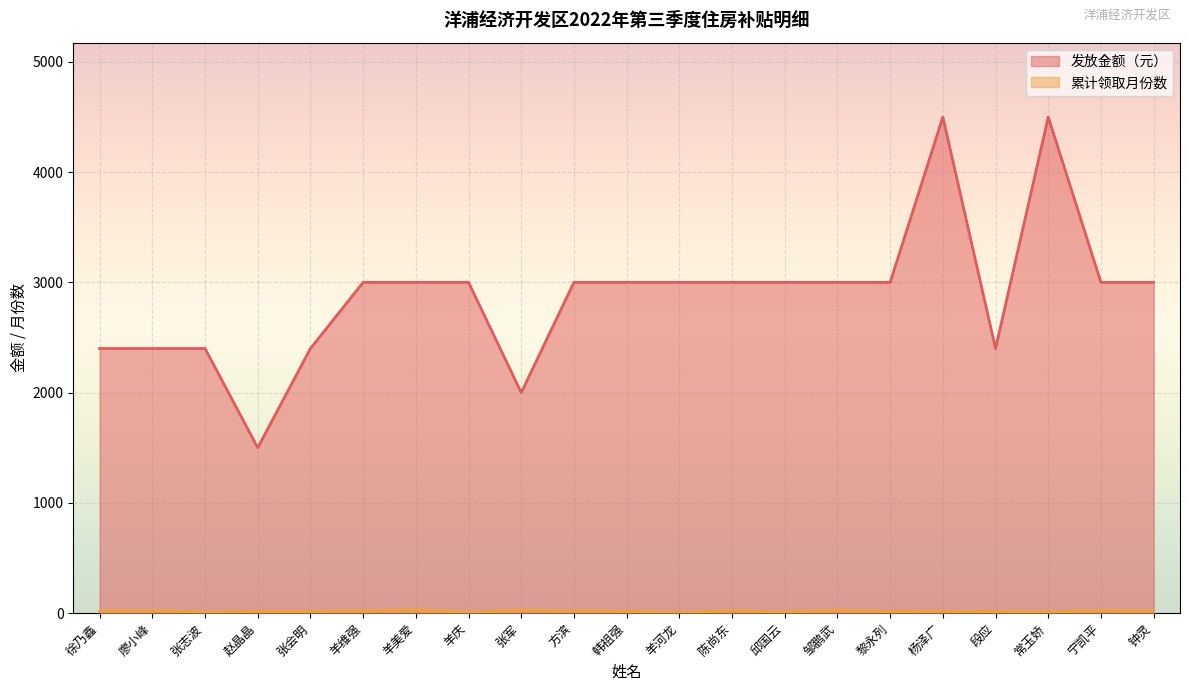

What position from the left is 杨泽广?

17